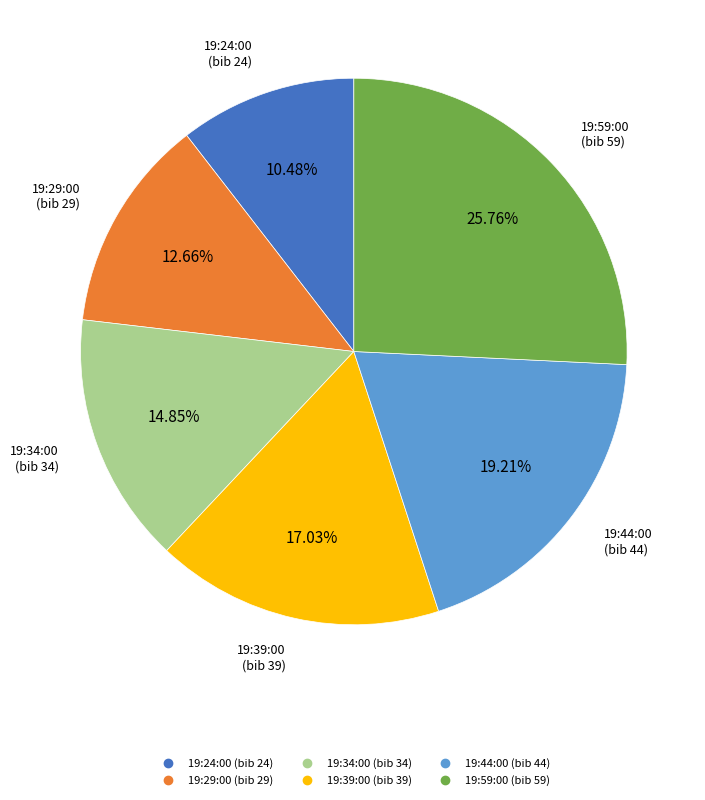

True or false: 19:29:00 accounts for 7% of the total.

False